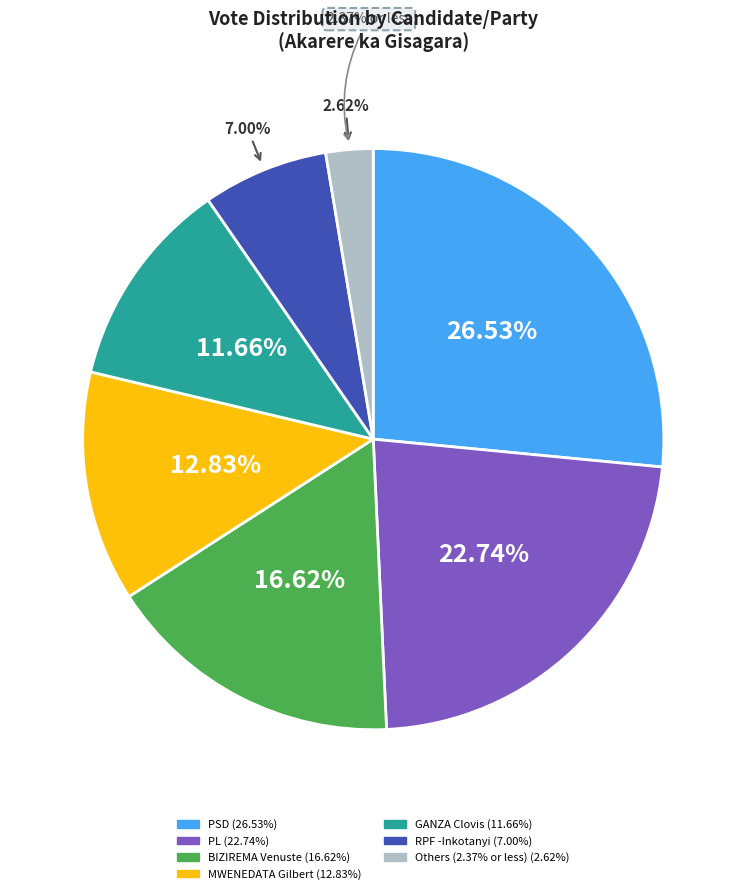

To the nearest percent, what is the combined percentage of PS Imberakuri and MUTUYIMANA Leonille?

3%